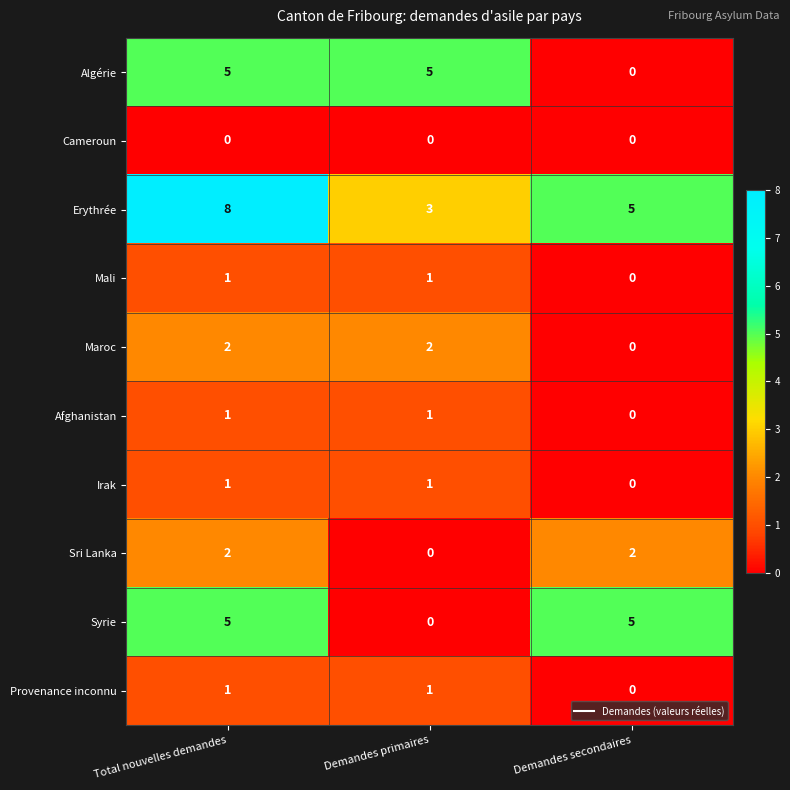

Reading left to right, list all the values displayed in this chart.

Algérie: 5	5	0
Cameroun: 0	0	0
Erythrée: 8	3	5
Mali: 1	1	0
Maroc: 2	2	0
Afghanistan: 1	1	0
Irak: 1	1	0
Sri Lanka: 2	0	2
Syrie: 5	0	5
Provenance inconnu: 1	1	0